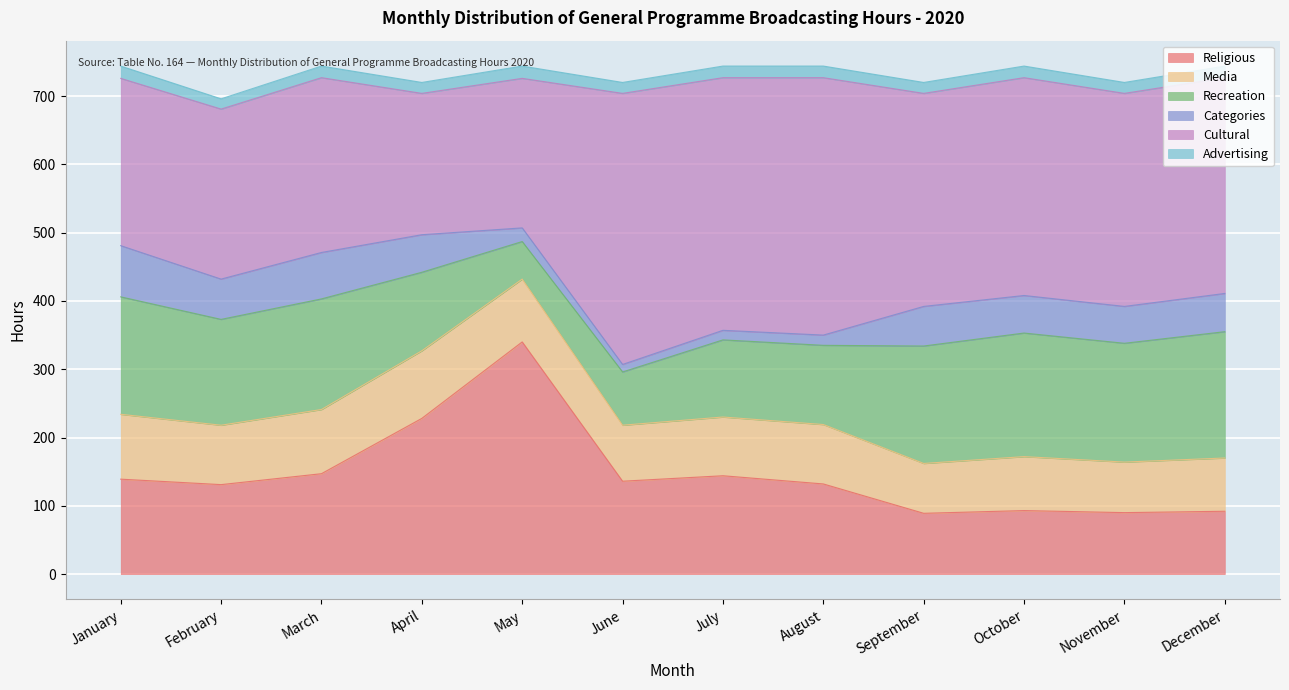

Does the chart display data point markers on the line(s)?

No